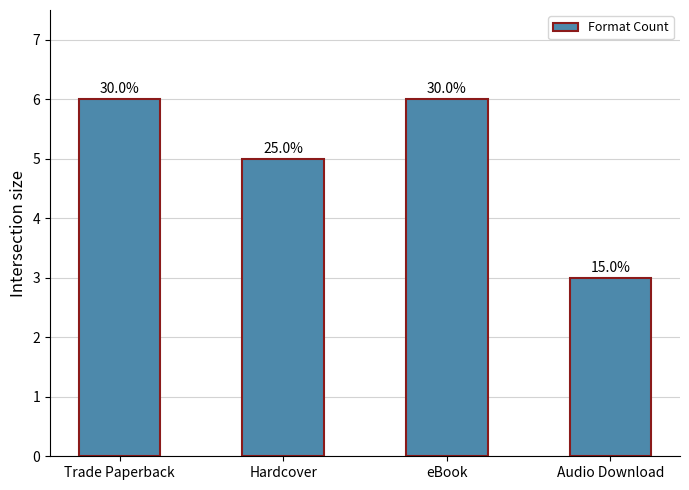

What is the sum of the values at eBook and Hardcover?

11